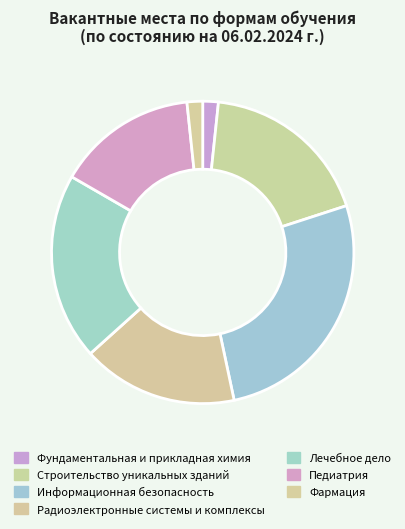

To the nearest percent, what is the combined percentage of Фундаментальная и прикладная химия and Педиатрия?

17%